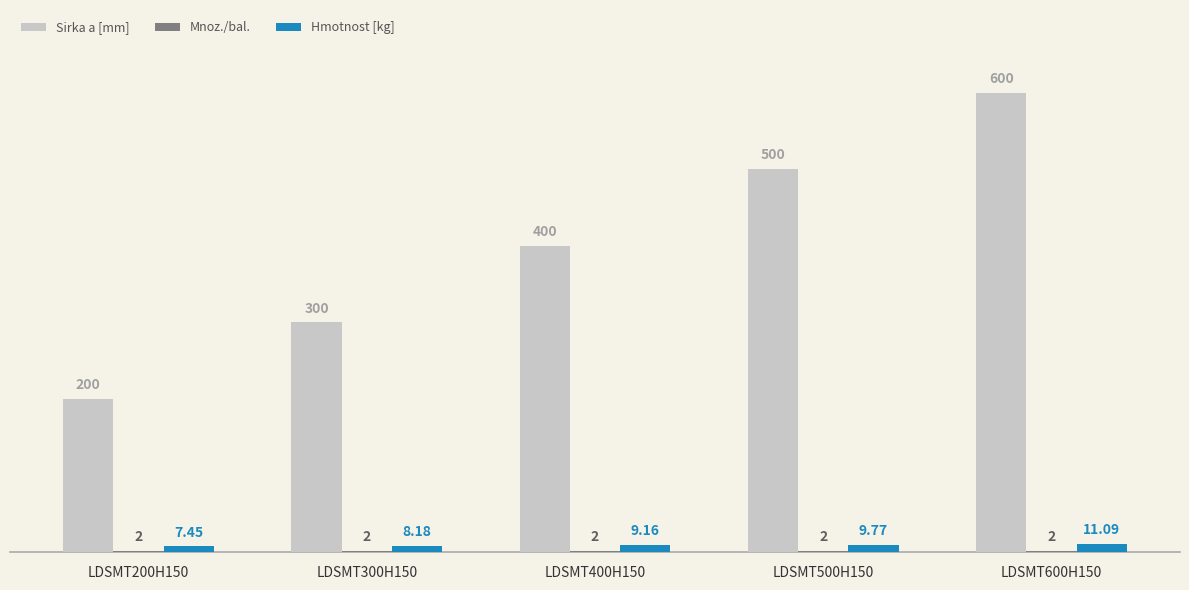

Does the chart contain stacked bars?

No